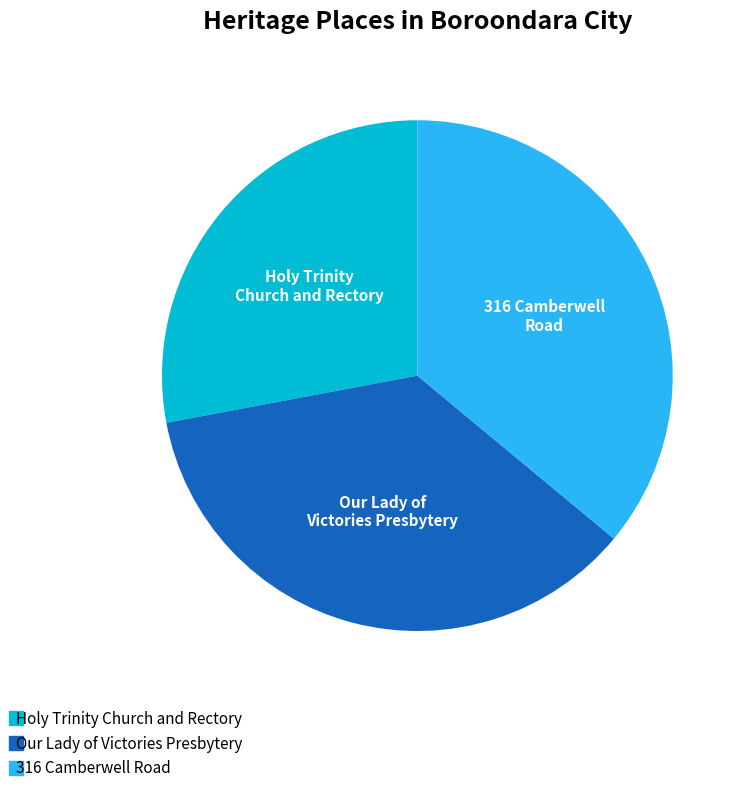

Is Our Lady of Victories Presbytery the majority of the pie?

No